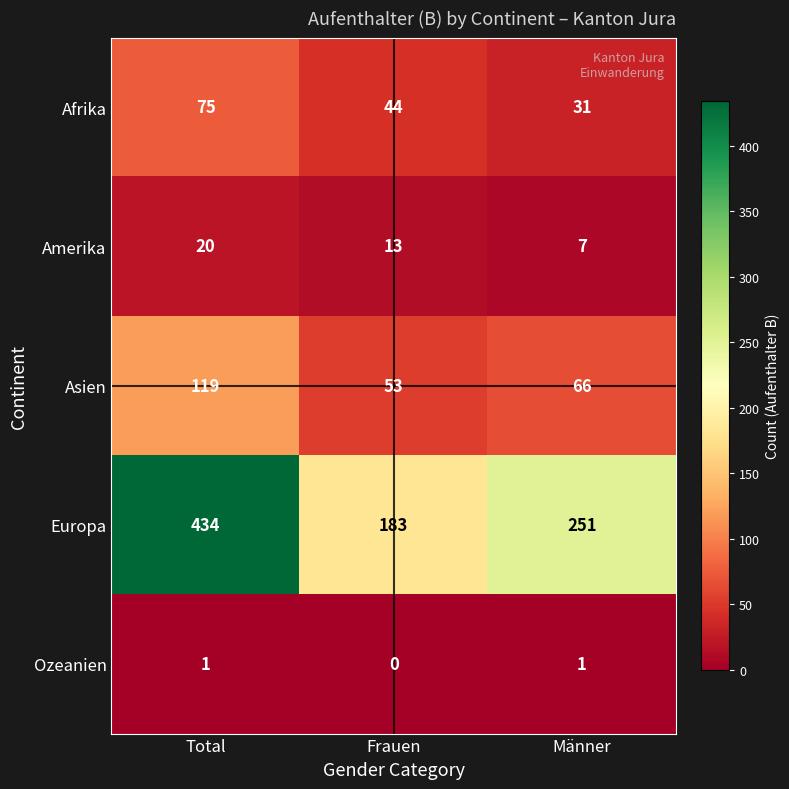

At which category is the sum across all series the highest?

Total